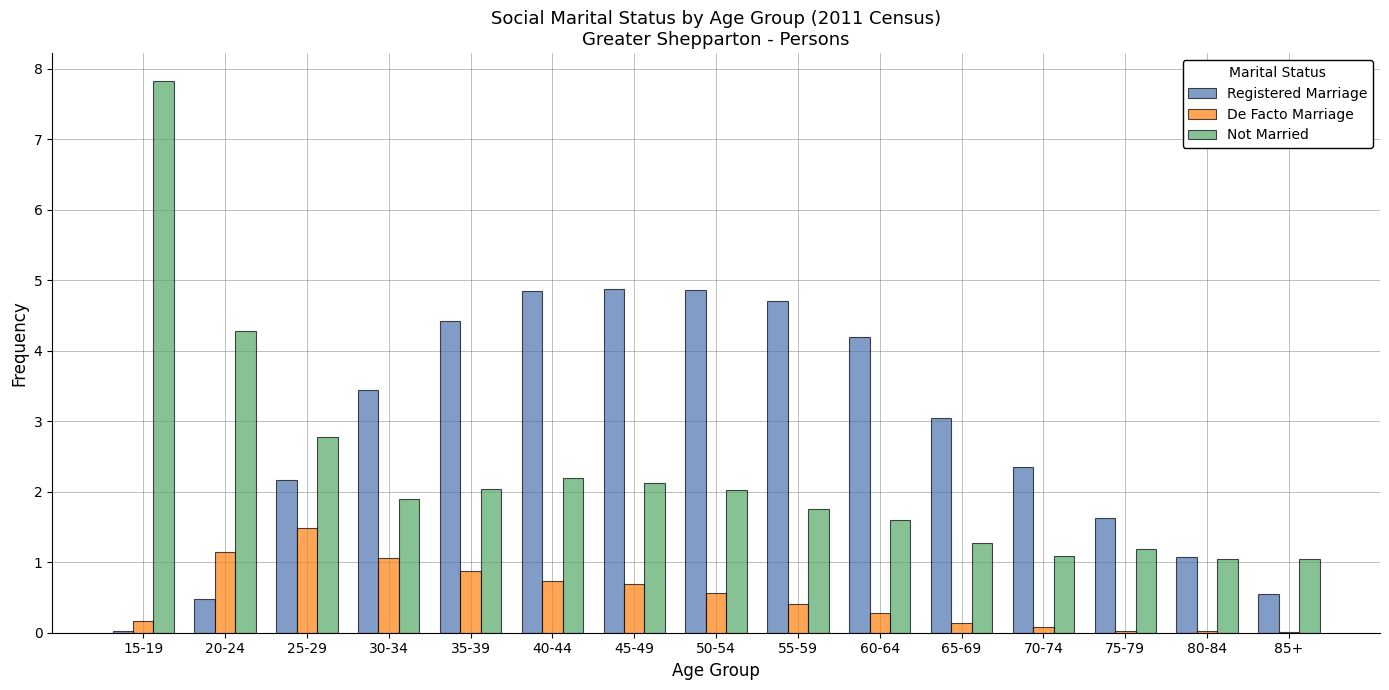

Which series changed the most between 65-69 and 70-74?

Registered Marriage